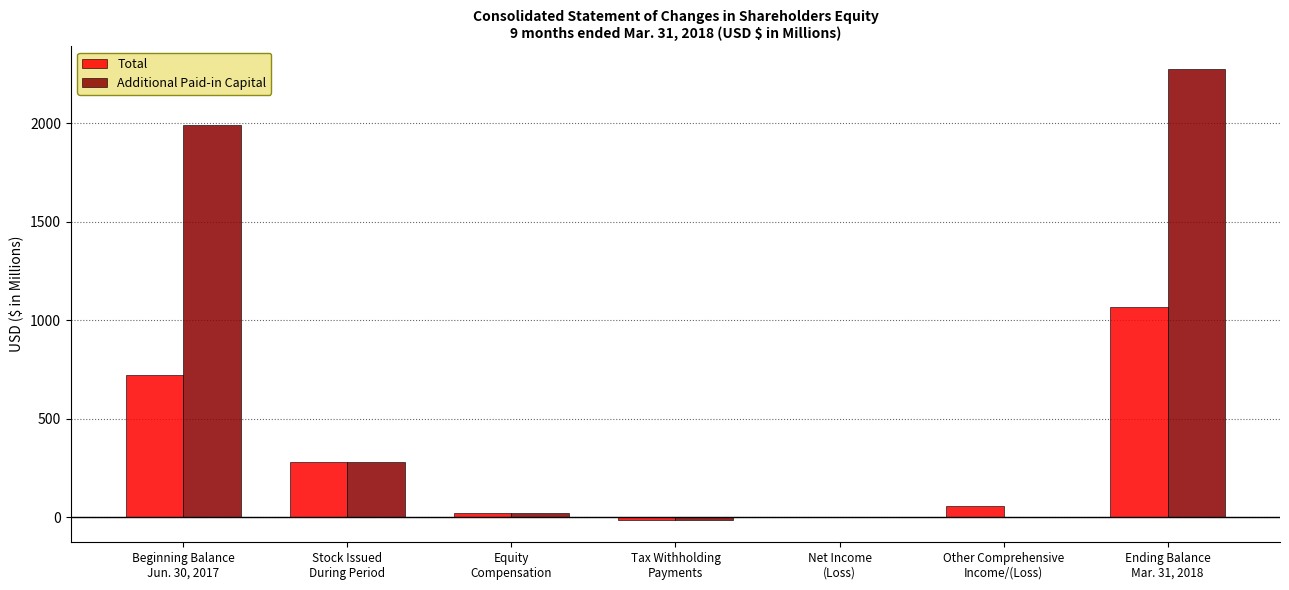

Which series has the largest total across all categories?

Additional Paid-in Capital